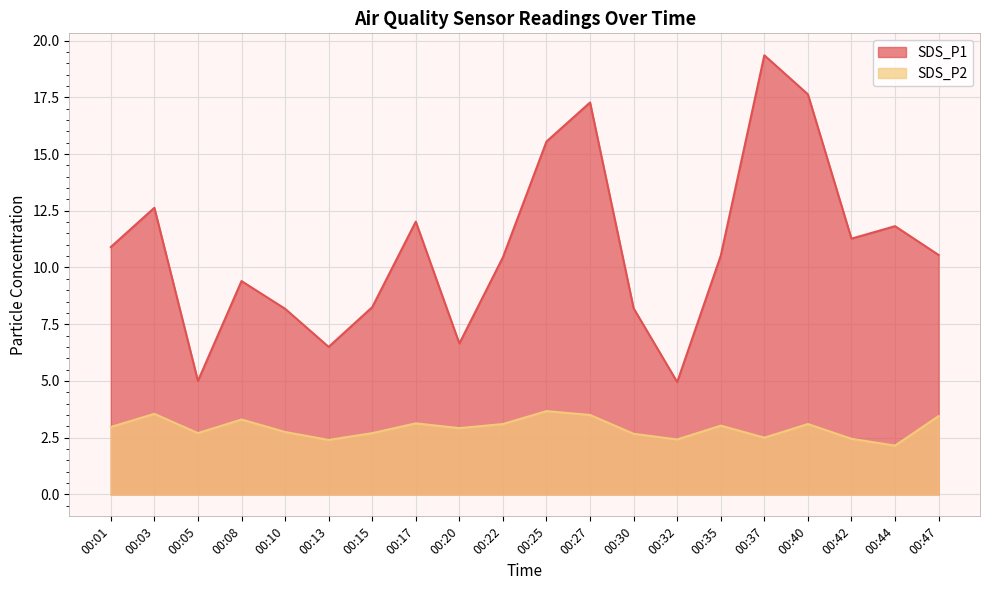

Where is SDS_P1 nearest to the value 12?

00:17